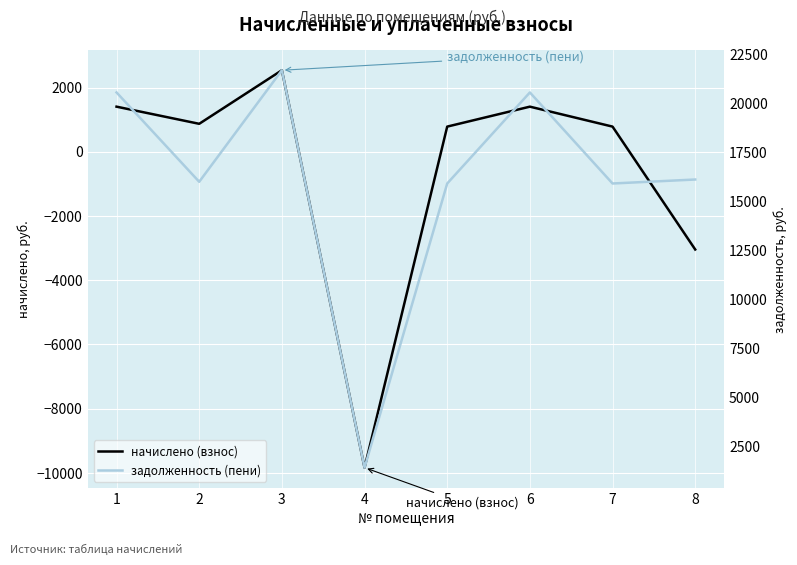

True or false: задолженность (пени) and начислено (взнос) intersect in this chart.

False